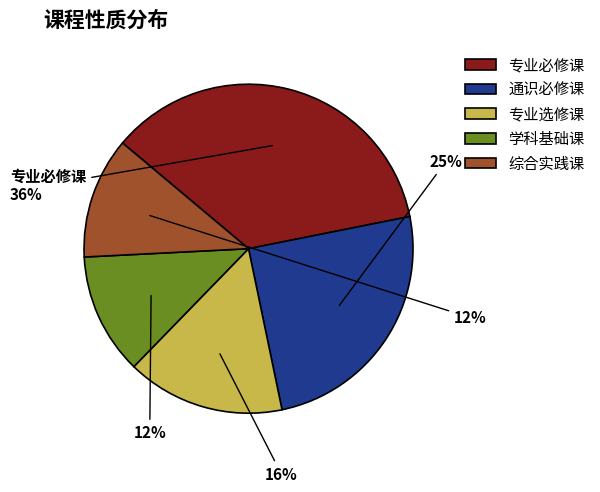

Does 专业必修课 represent more than half of the total?

No